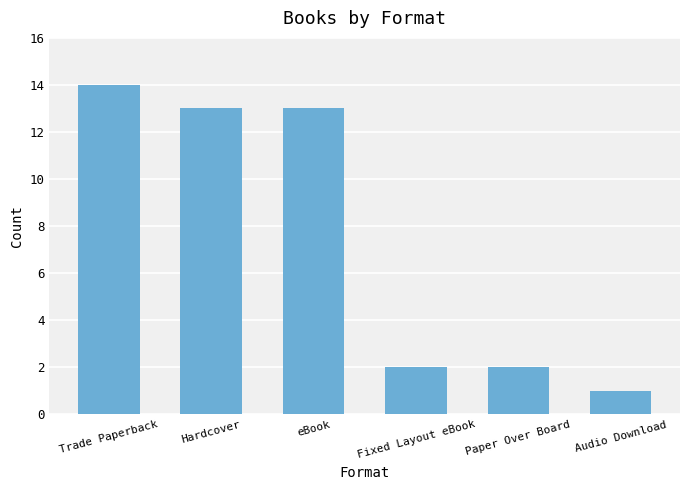

Which category has the highest value across all series?

Trade Paperback